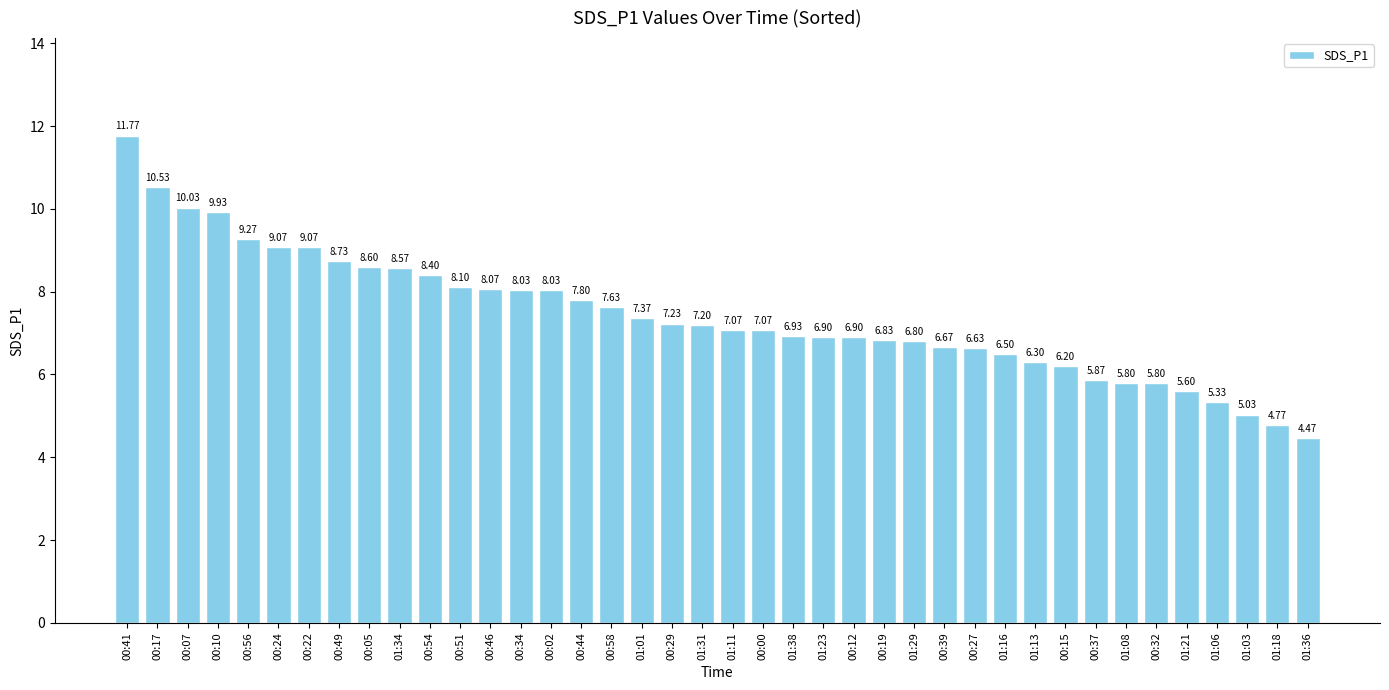

Does the chart contain any negative values?

No